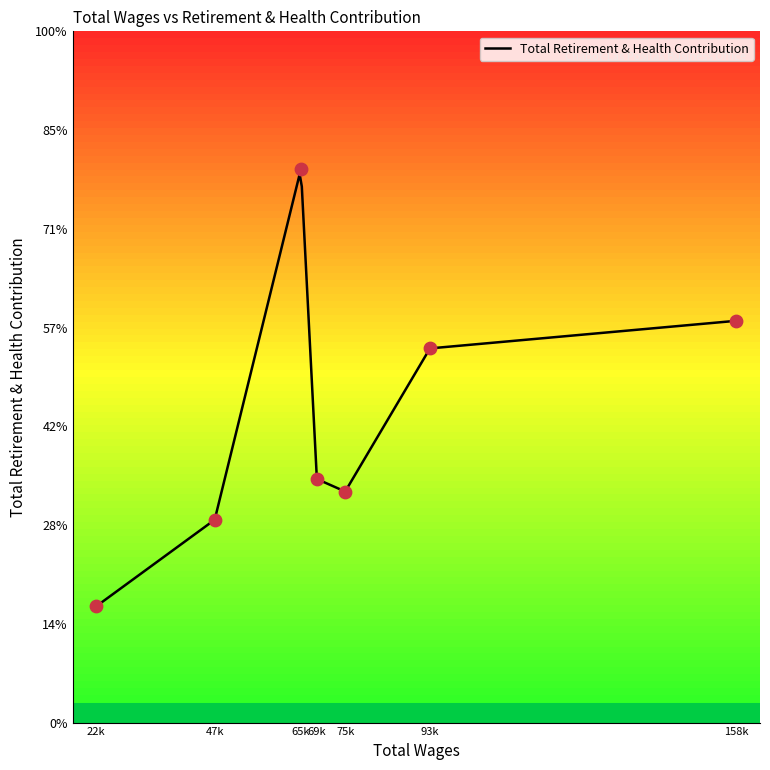

Between 69124.0 and 65741.0, which is larger?

65741.0